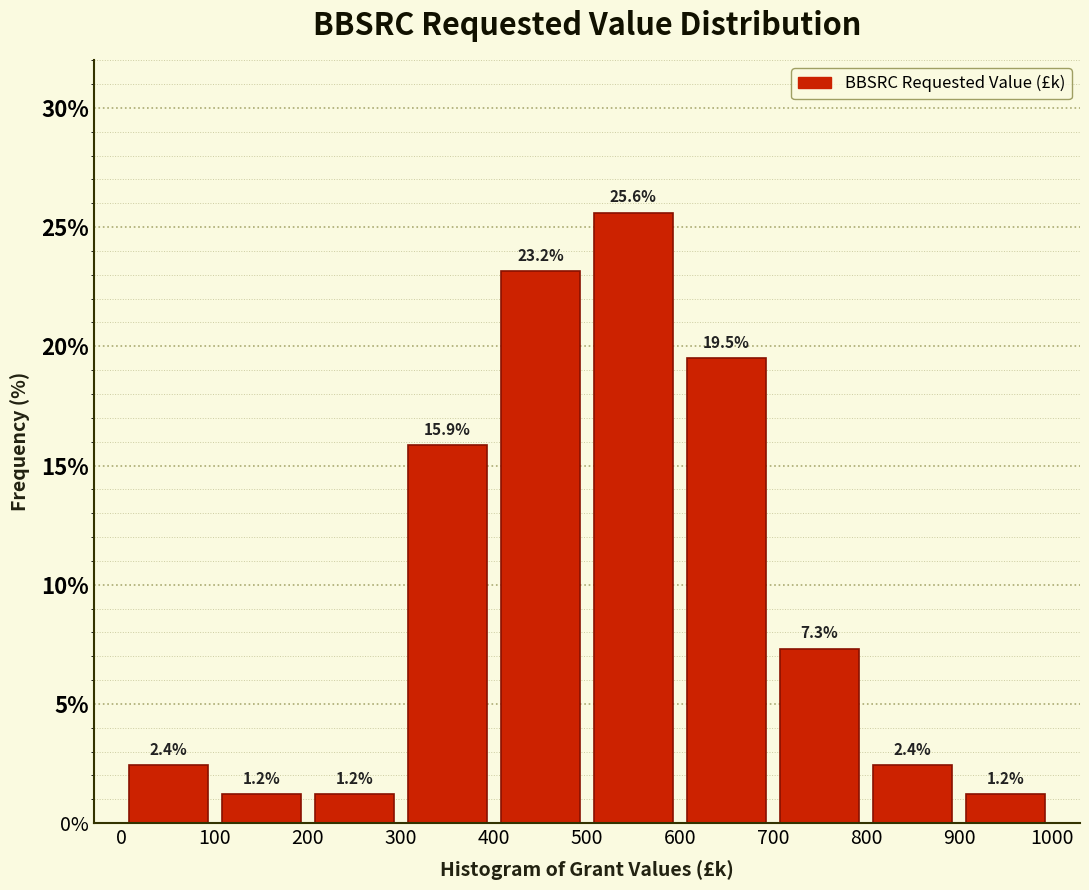

How tall is the bar that spans 100 to 200 on the x-axis?

1.2